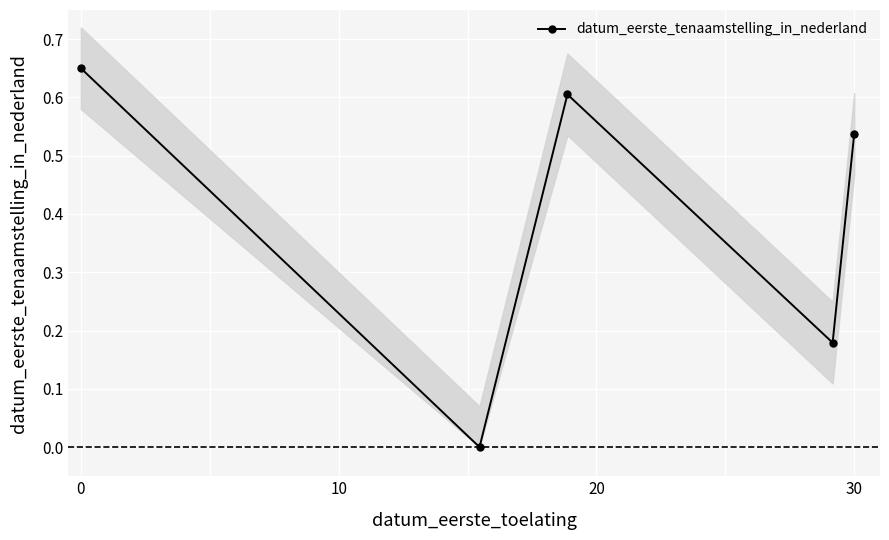

In datum_eerste_tenaamstelling_in_nederland, how many points are higher than both neighbors (excluding endpoints)?

1